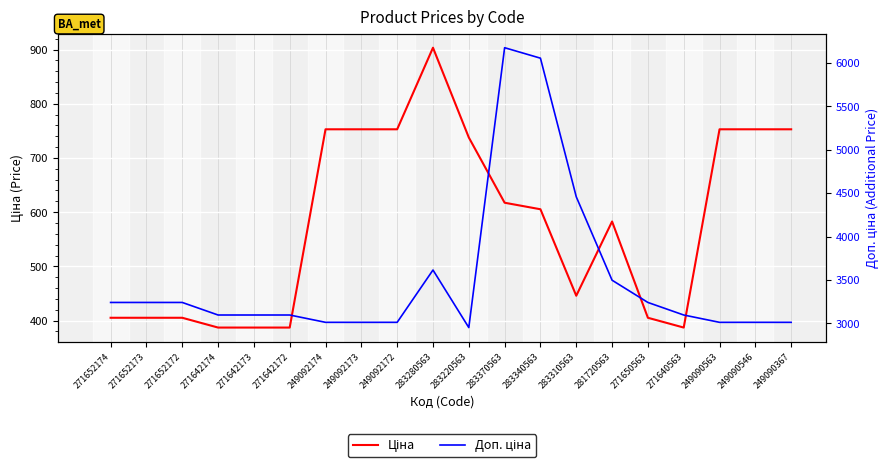

How many data points in Ціна are less than 605?

10